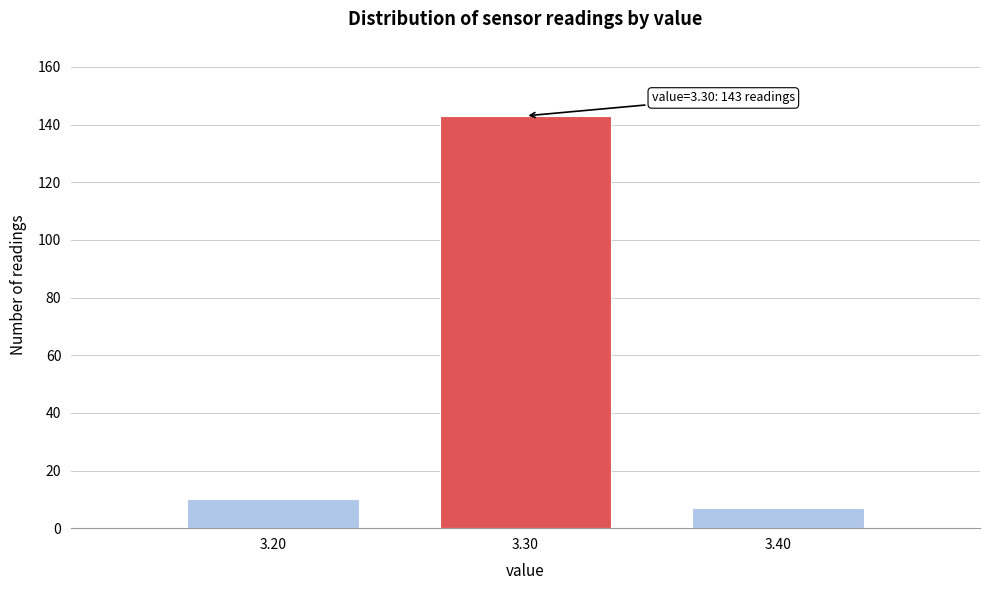

Reading left to right, what are all the values shown in this chart?

10	143	7